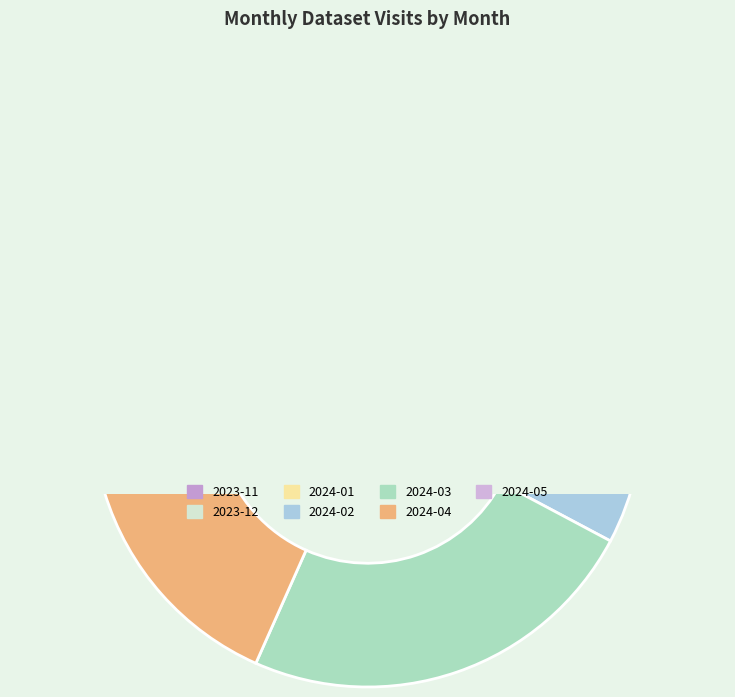

What percentage is the 2024-04 slice, to the nearest percent?

14%